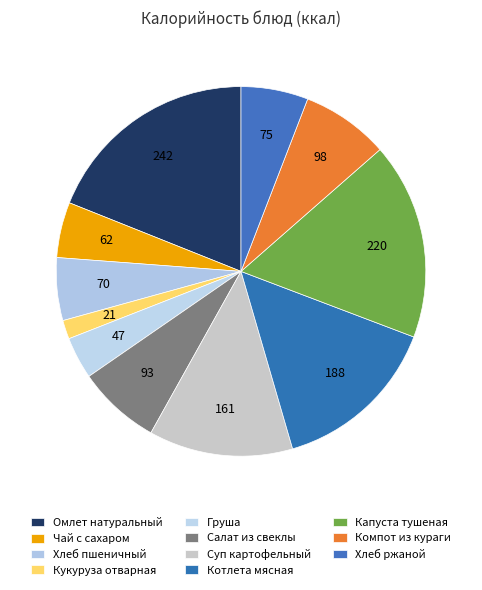

How many segments does this pie chart have?

11